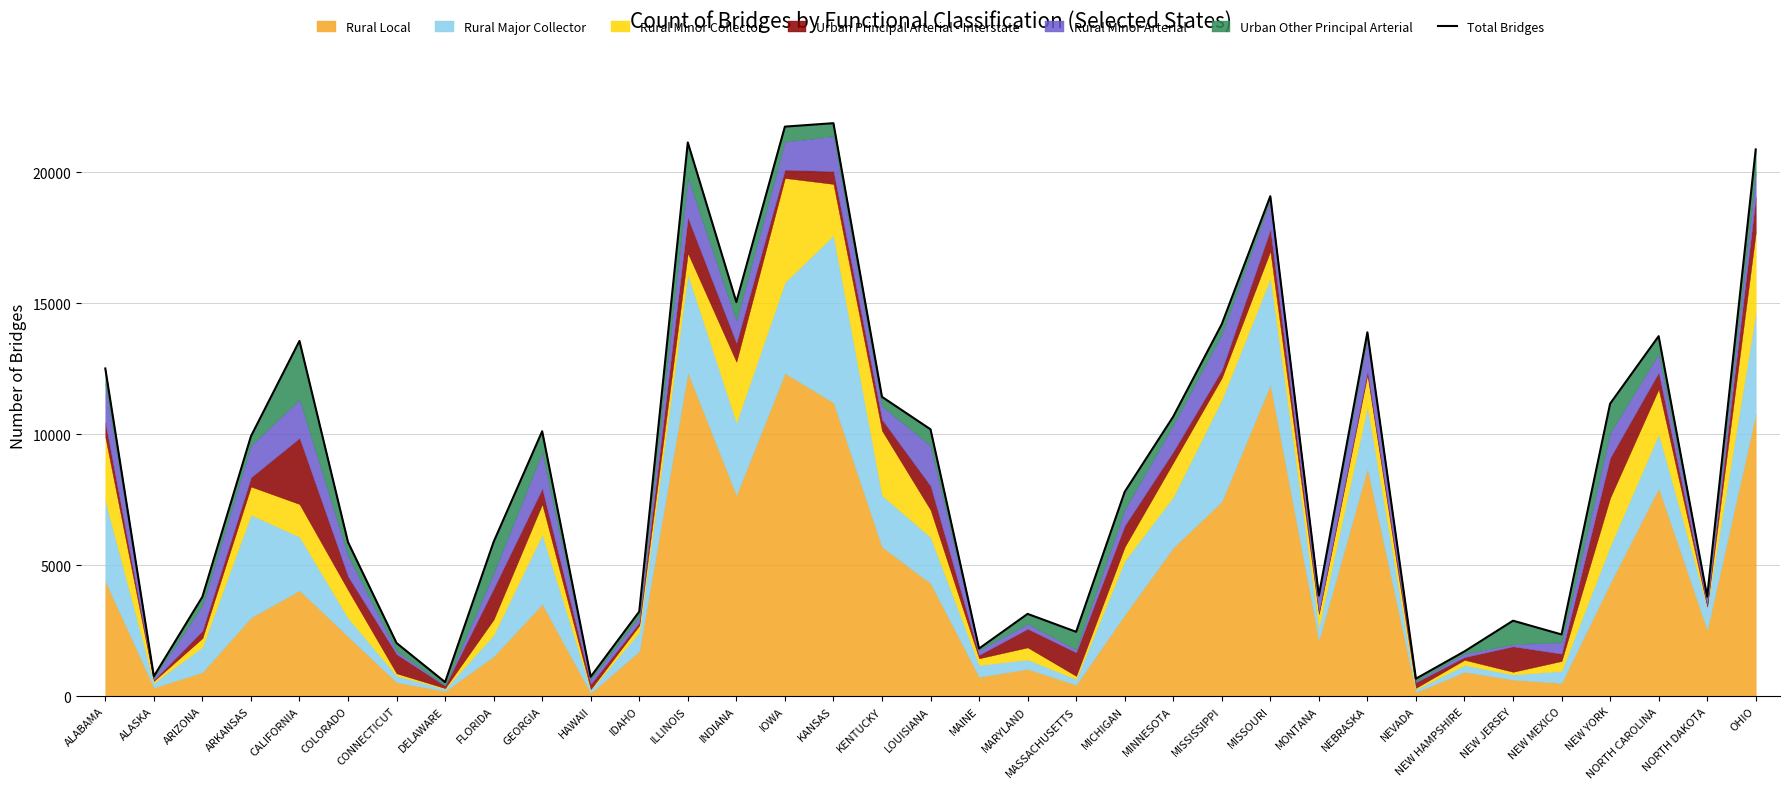

Is it true that the value at OHIO is 36988?

False